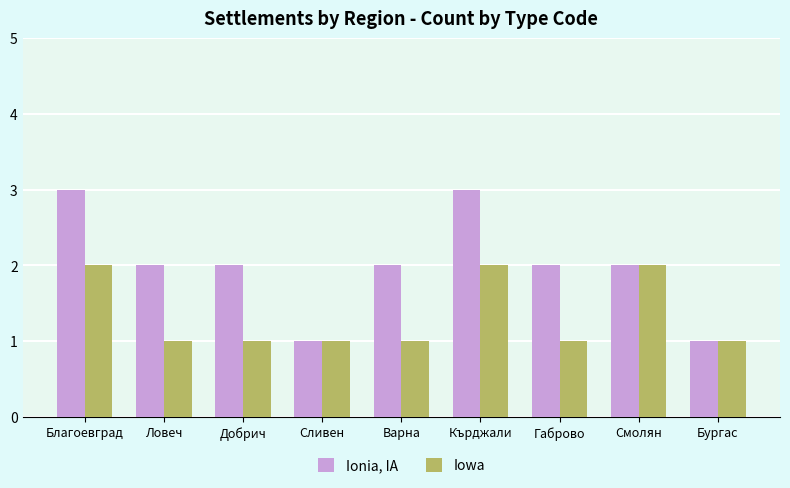

How many groups of bars are there?

9